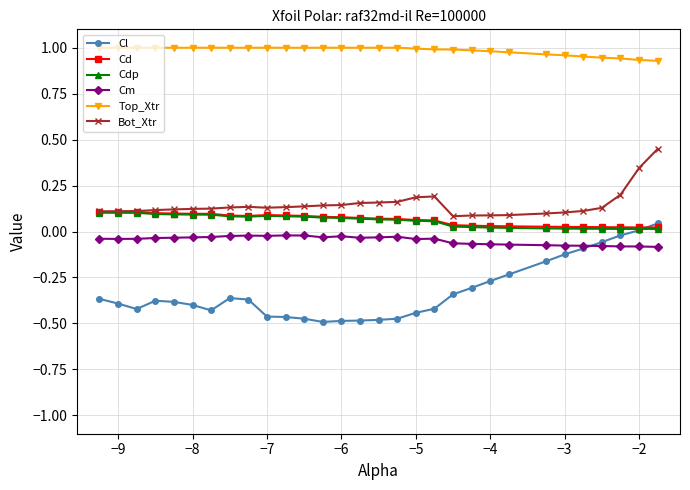

Which series has the largest total across all categories?

Top_Xtr